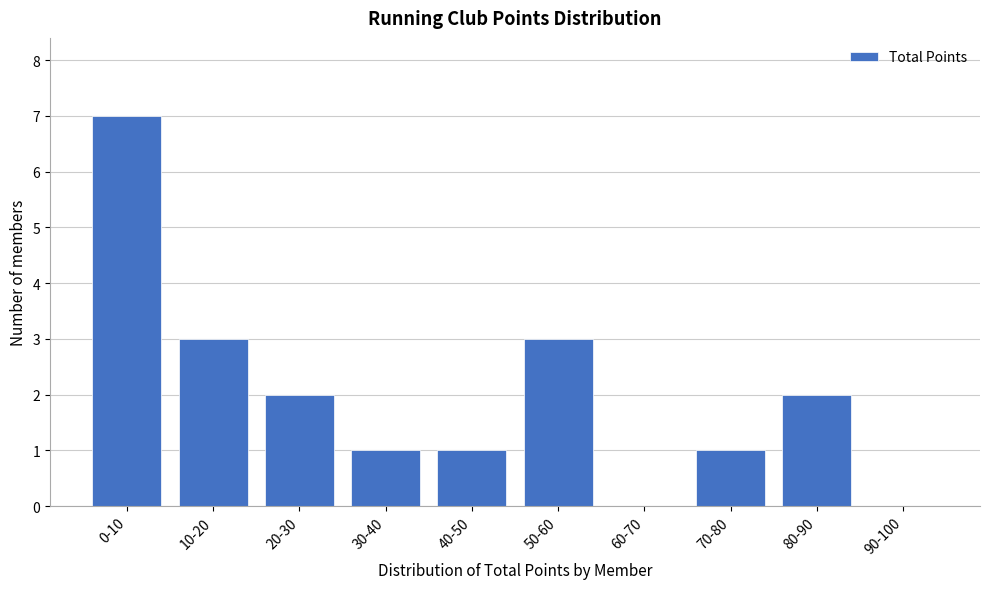

Reading right to left, list all the values displayed in this chart.

90-100=0	80-90=2	70-80=1	60-70=0	50-60=3	40-50=1	30-40=1	20-30=2	10-20=3	0-10=7